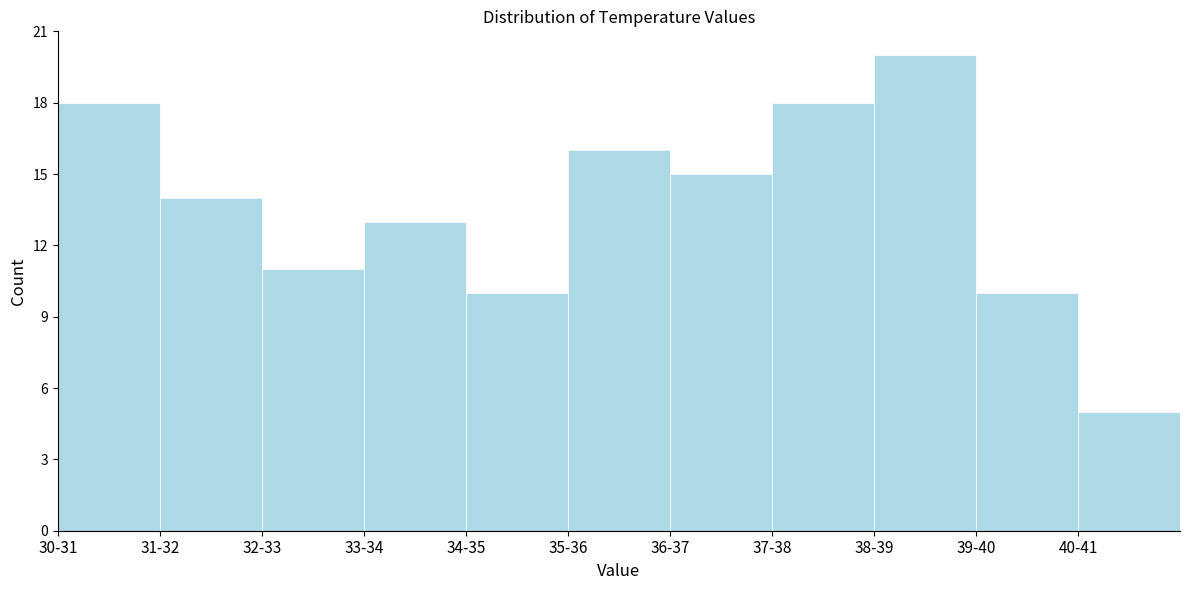

Reading right to left, list all the values displayed in this chart.

40-41=5	39-40=10	38-39=20	37-38=18	36-37=15	35-36=16	34-35=10	33-34=13	32-33=11	31-32=14	30-31=18